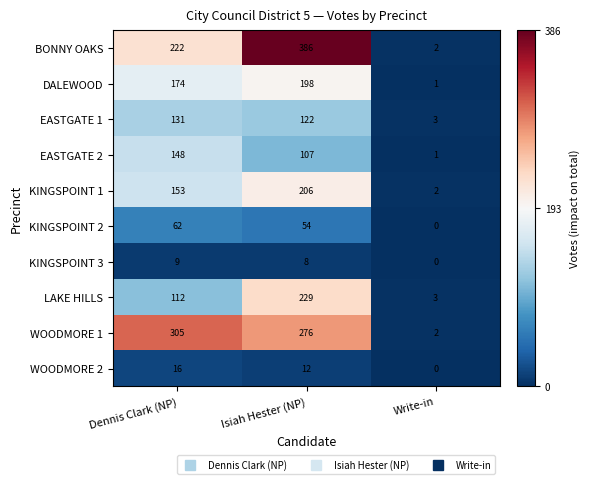

The KINGSPOINT 2 series shows 26 at Write-in. True or false?

False